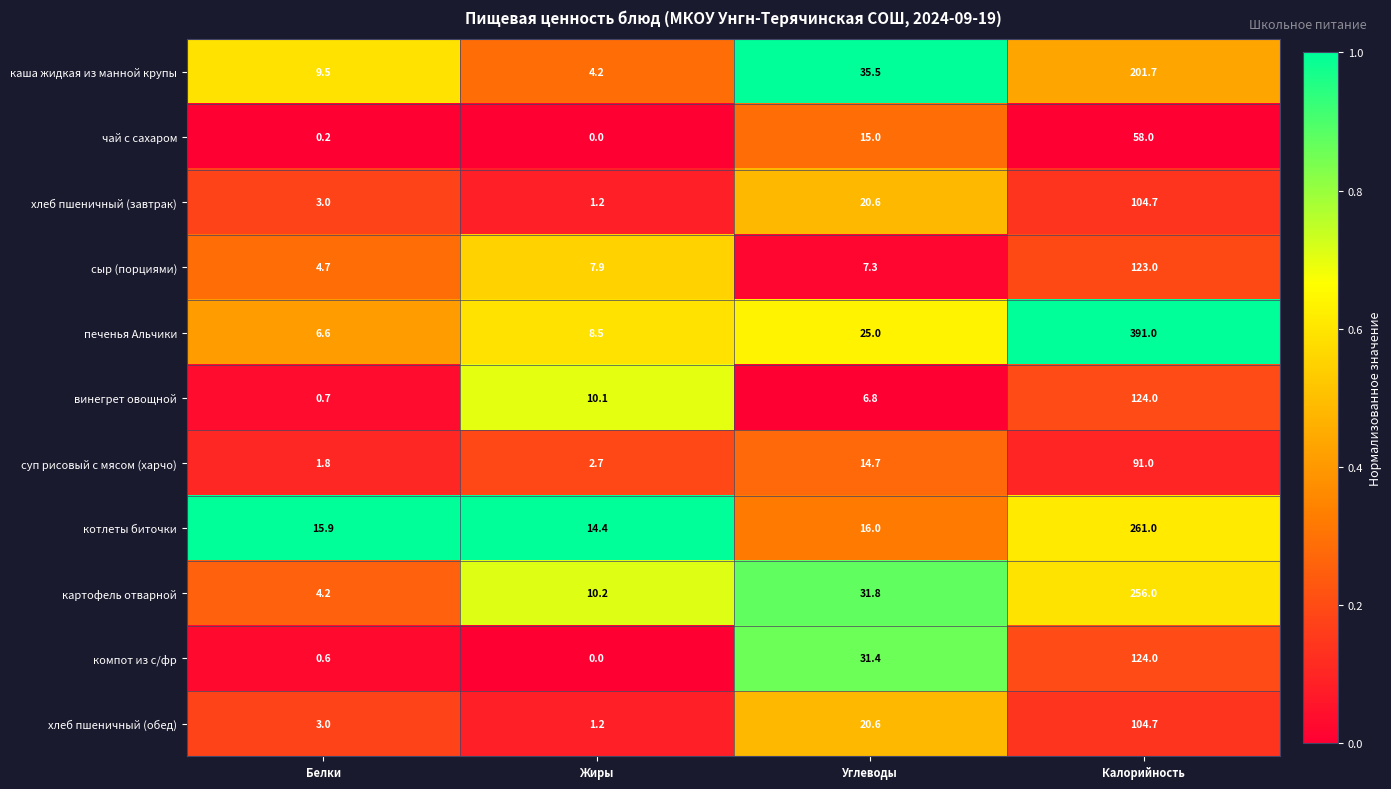

How many data points does each series have?

4